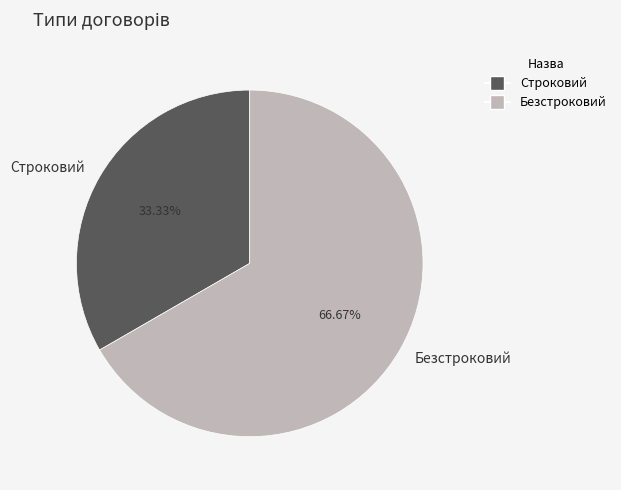

Rank the categories by value from lowest to highest.

Строковий, Безстроковий